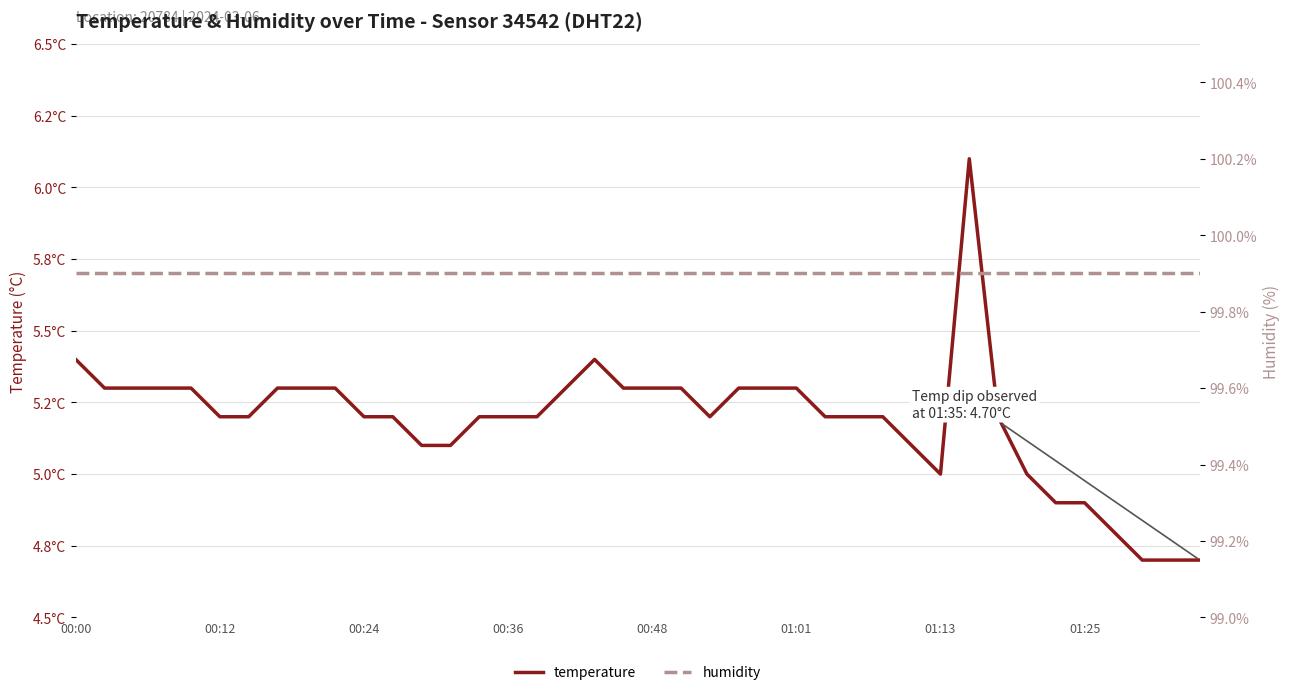

Reading left to right, transcribe all the data shown in this chart.

temperature: 5.4	5.3	5.3	5.3	5.3	5.2	5.2	5.3	5.3	5.3	5.2	5.2	5.1	5.1	5.2	5.2	5.2	5.3	5.4	5.3	5.3	5.3	5.2	5.3	5.3	5.3	5.2	5.2	5.2	5.1	5.0	6.1	5.2	5.0	4.9	4.9	4.8	4.7	4.7	4.7
humidity: 99.9	99.9	99.9	99.9	99.9	99.9	99.9	99.9	99.9	99.9	99.9	99.9	99.9	99.9	99.9	99.9	99.9	99.9	99.9	99.9	99.9	99.9	99.9	99.9	99.9	99.9	99.9	99.9	99.9	99.9	99.9	99.9	99.9	99.9	99.9	99.9	99.9	99.9	99.9	99.9